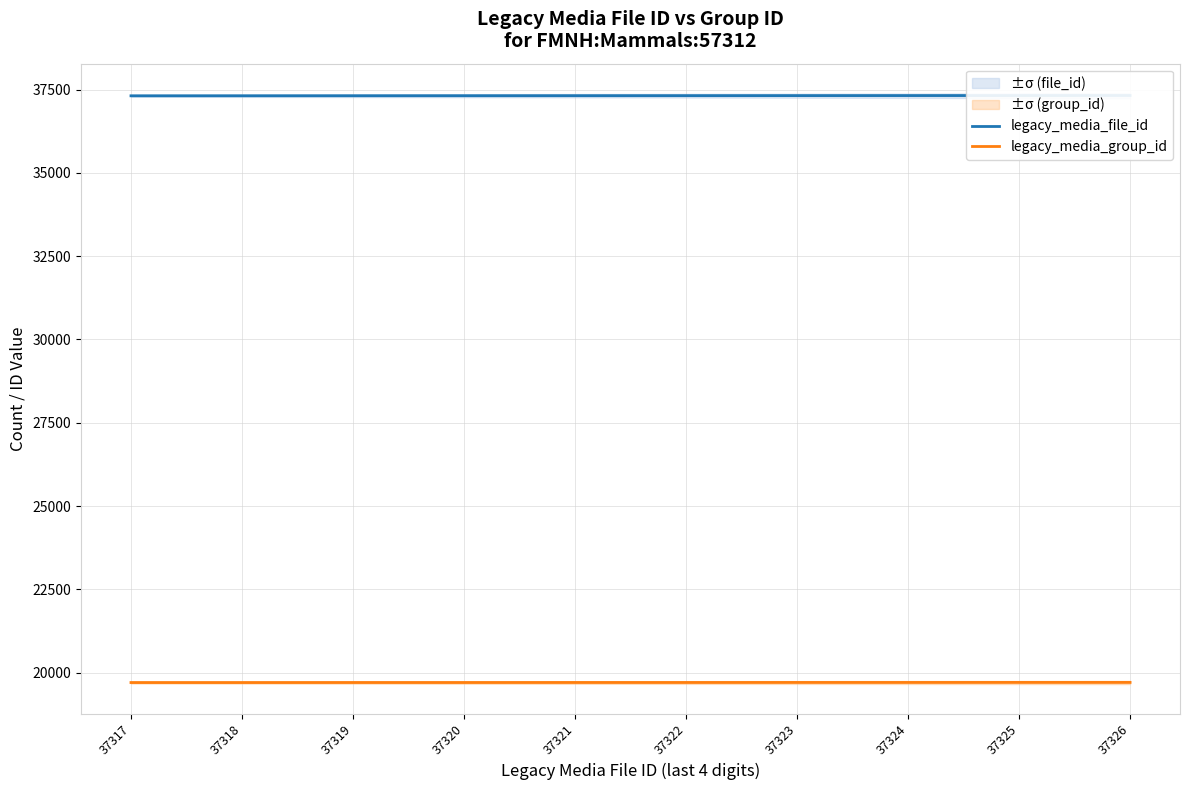

Is this an area chart (filled region under the line)?

No